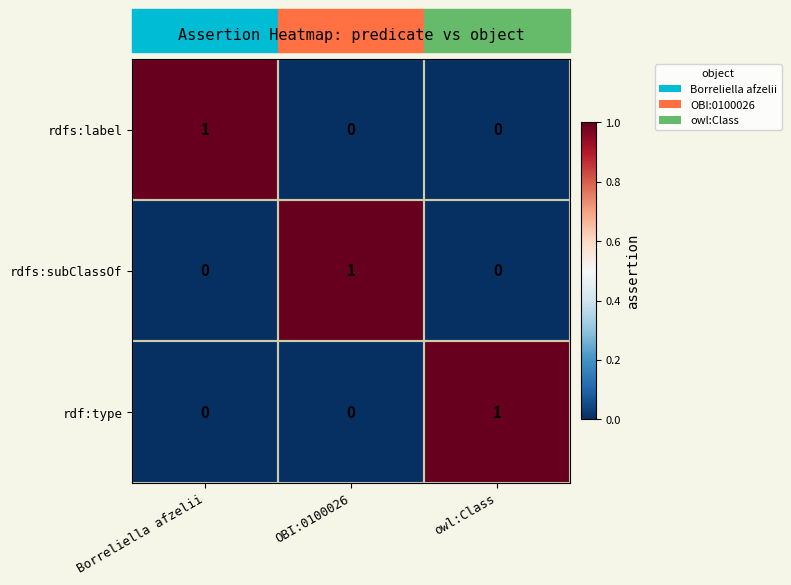

The value of rdfs:subClassOf at owl:Class is 1. True or false?

False